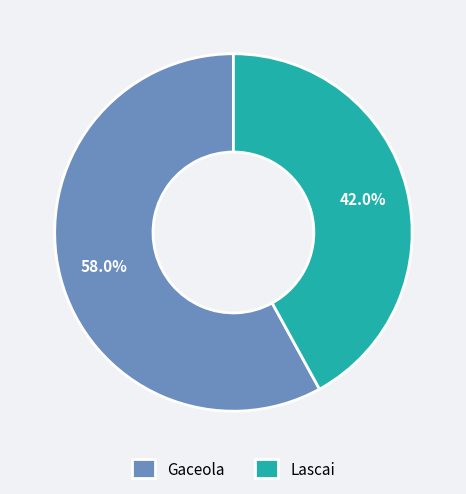

Combined, what portion of the pie is Lascai and Gaceola?

100.0%